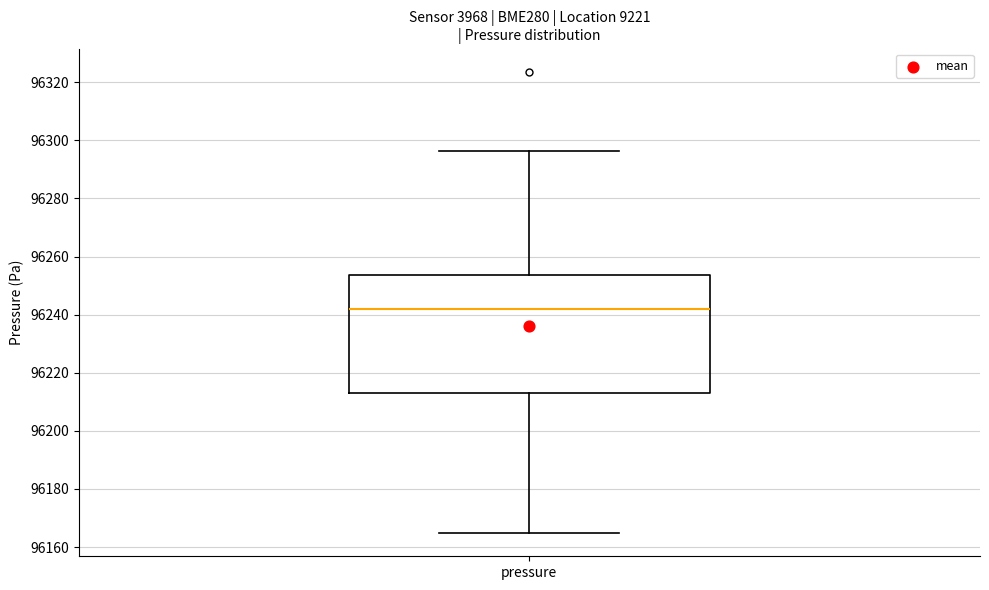

Read this box plot against the y-axis: the position of the median line, the range covered by the box, and the ends of both whiskers. The values are not printed on the chart, so give them approximately, as read against the axis.

median 96242, box 96214 to 96254, whiskers 96164 to 96296